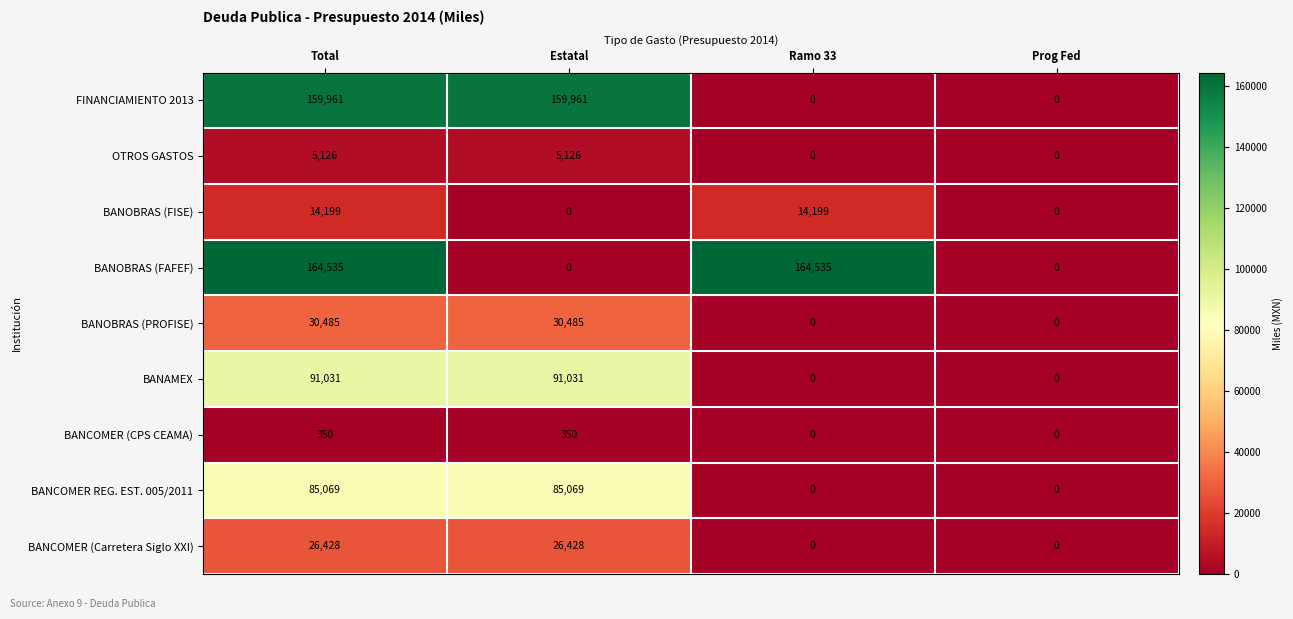

The value of BANCOMER REG. EST. 005/2011 at Estatal is 112596. True or false?

False